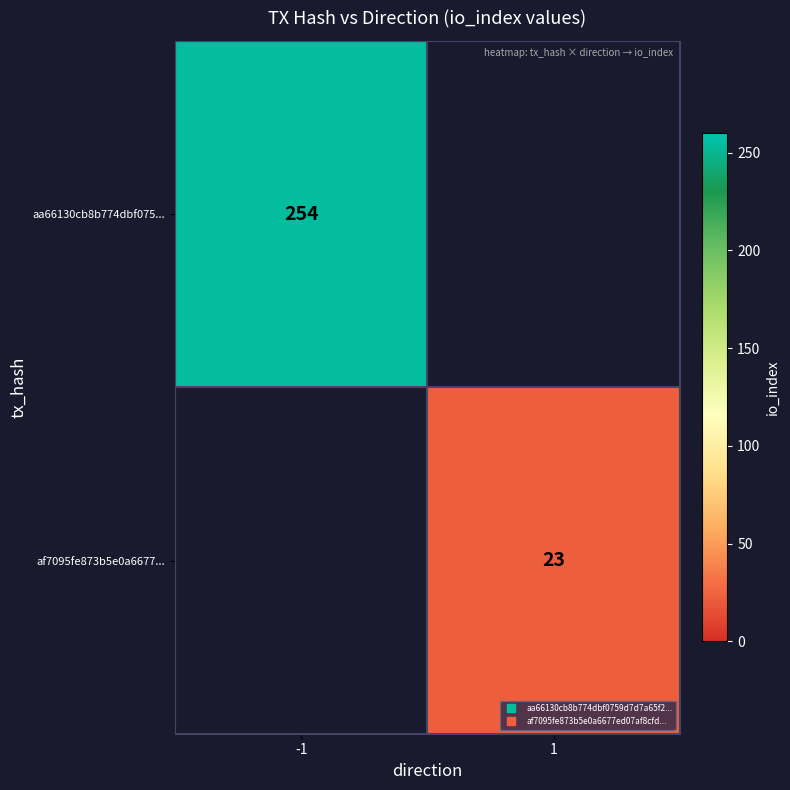

Which series has the widest spread of values?

aa66130cb8b774dbf075...